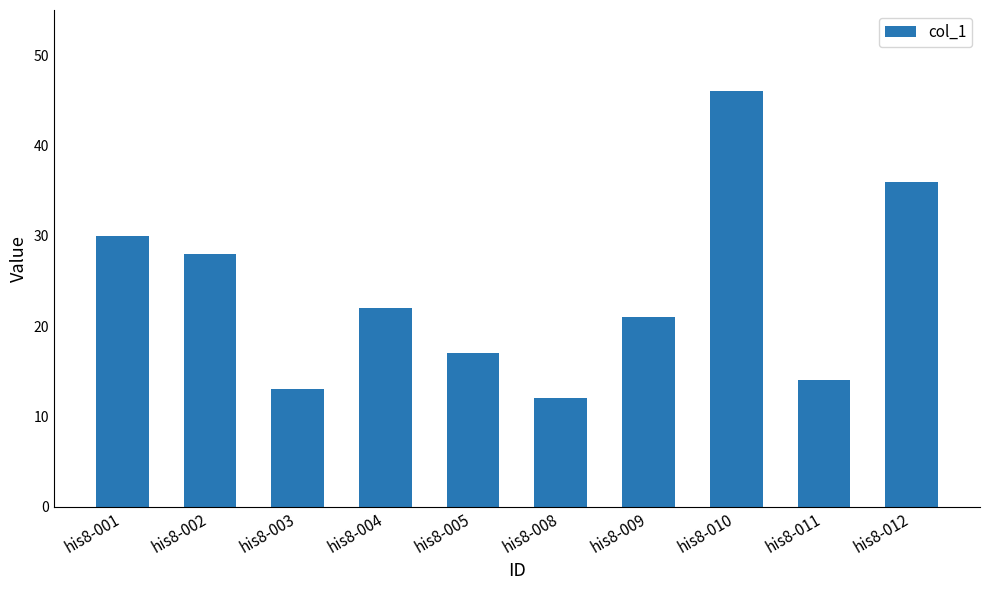

Does the chart contain stacked bars?

No